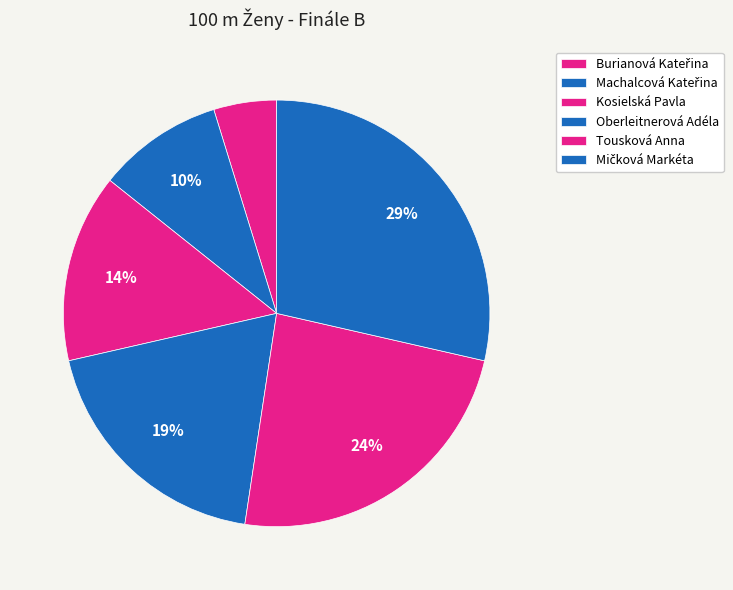

To the nearest percent, what portion does Mičková Markéta represent?

29%